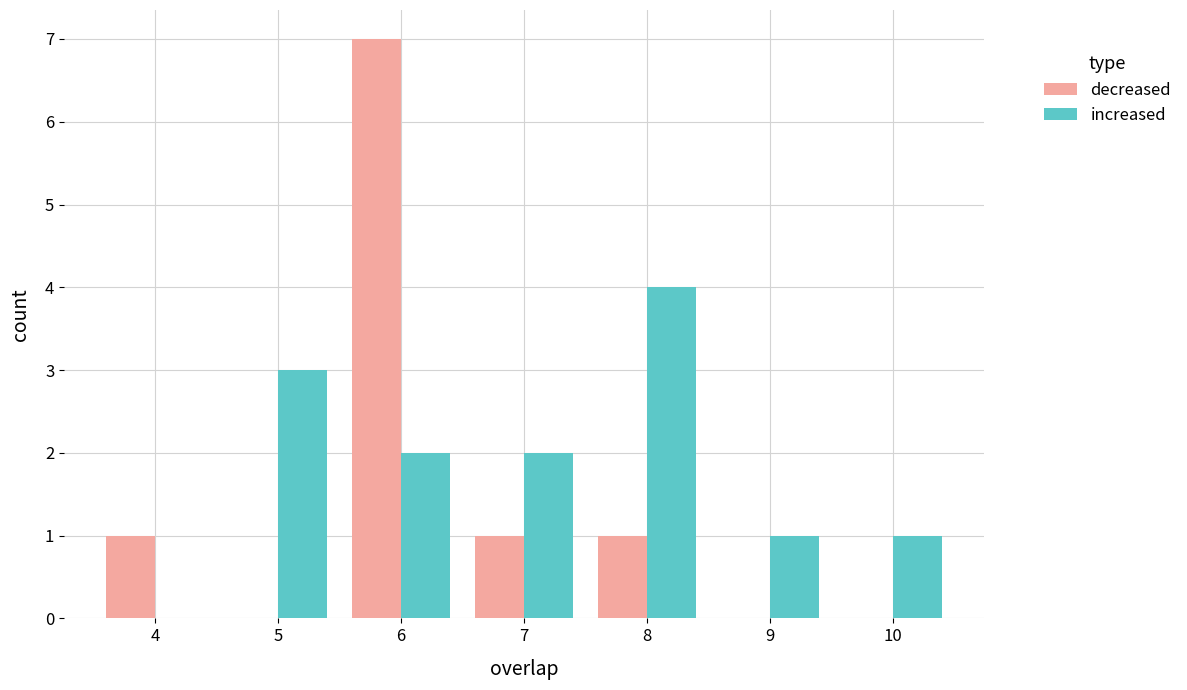

The decreased series shows 0 at 10. True or false?

True